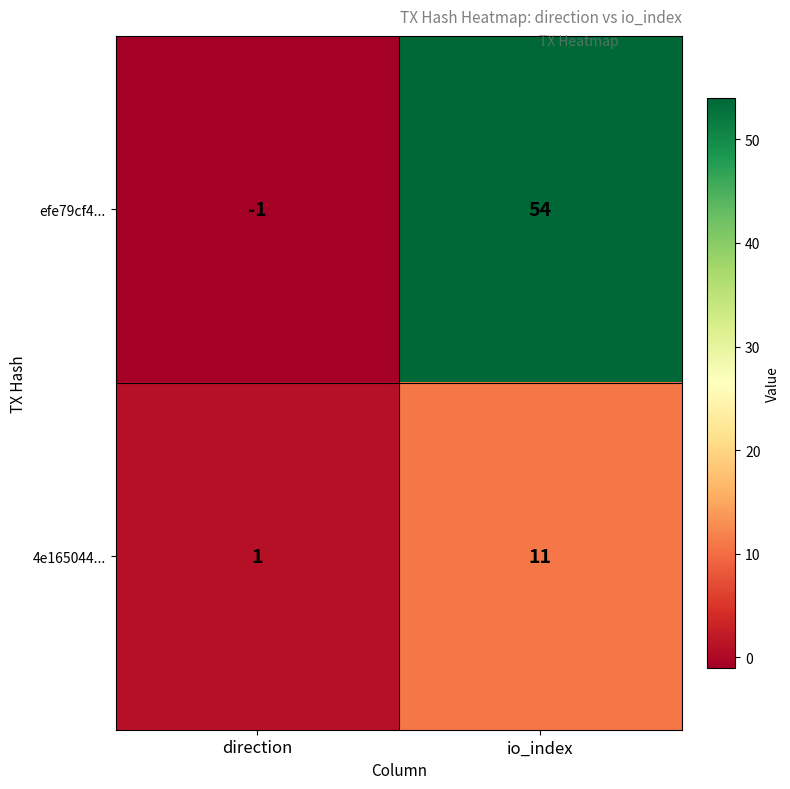

What is the smallest value displayed?

-1